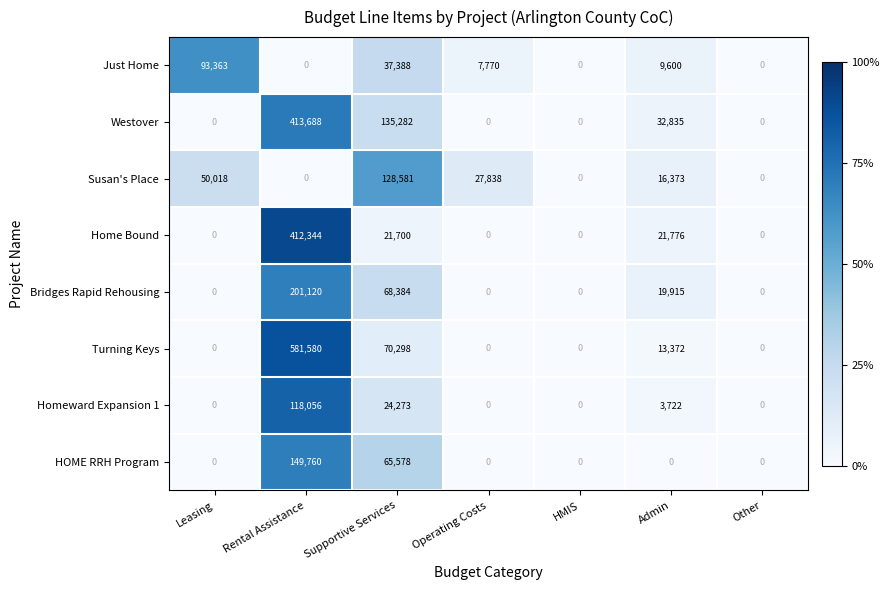

List the series in order of their peak value, highest first.

Turning Keys, Westover, Home Bound, Bridges Rapid Rehousing, HOME RRH Program, Susan's Place, Homeward Expansion 1, Just Home